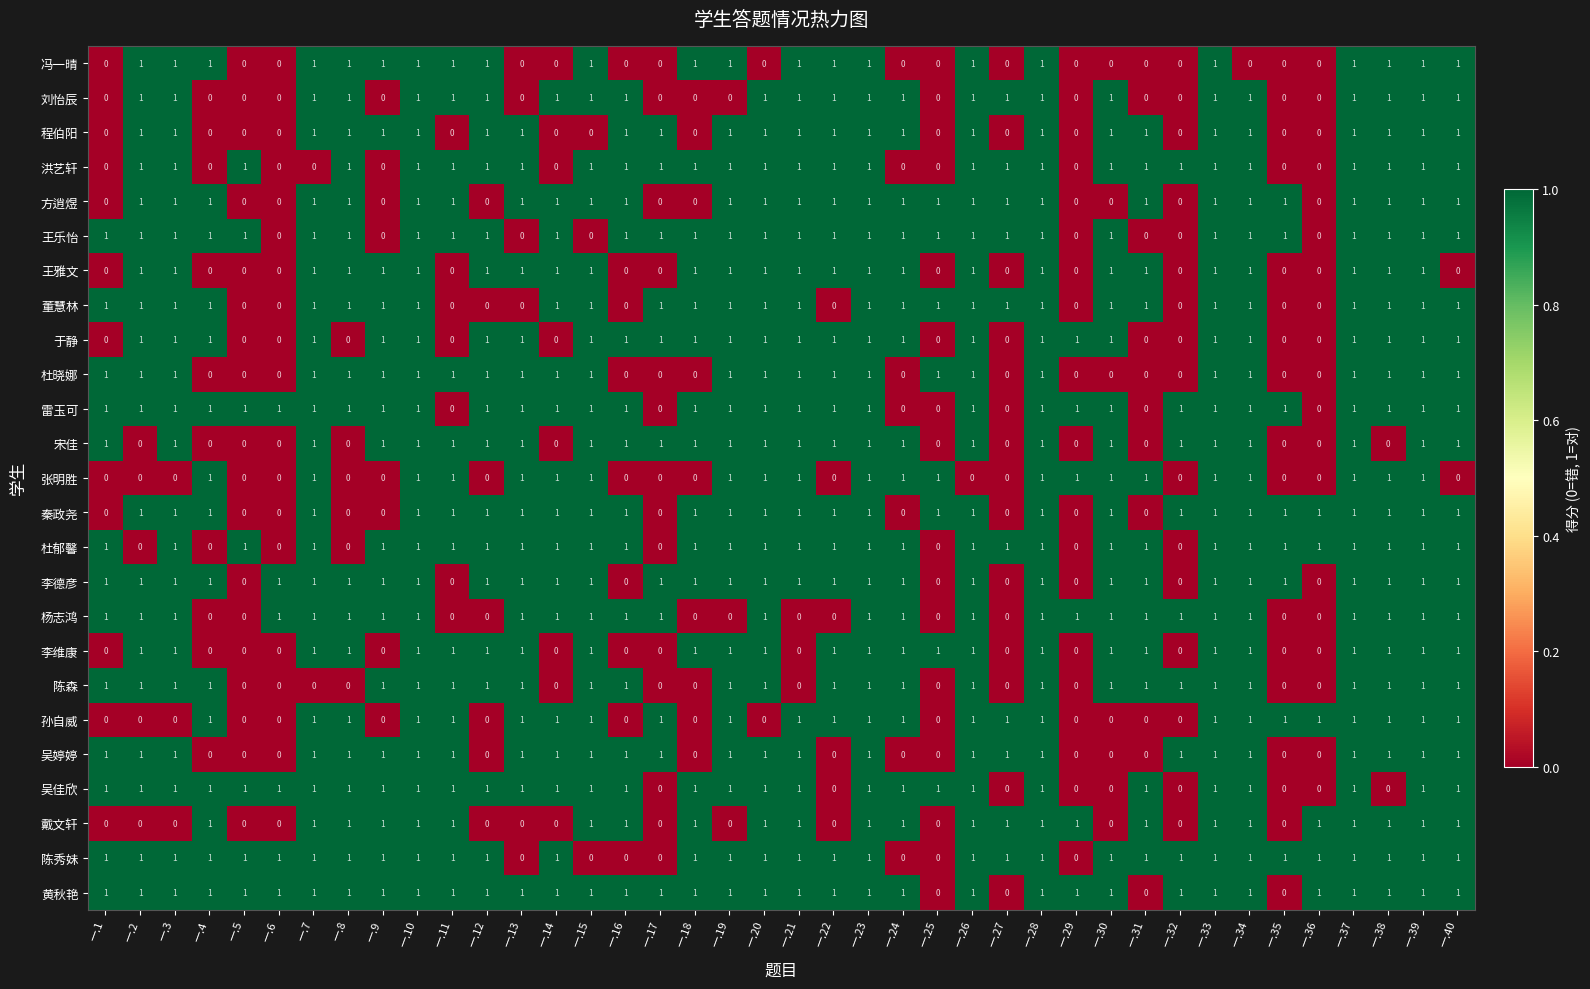

What is the sum of all 冯一晴 values?

22